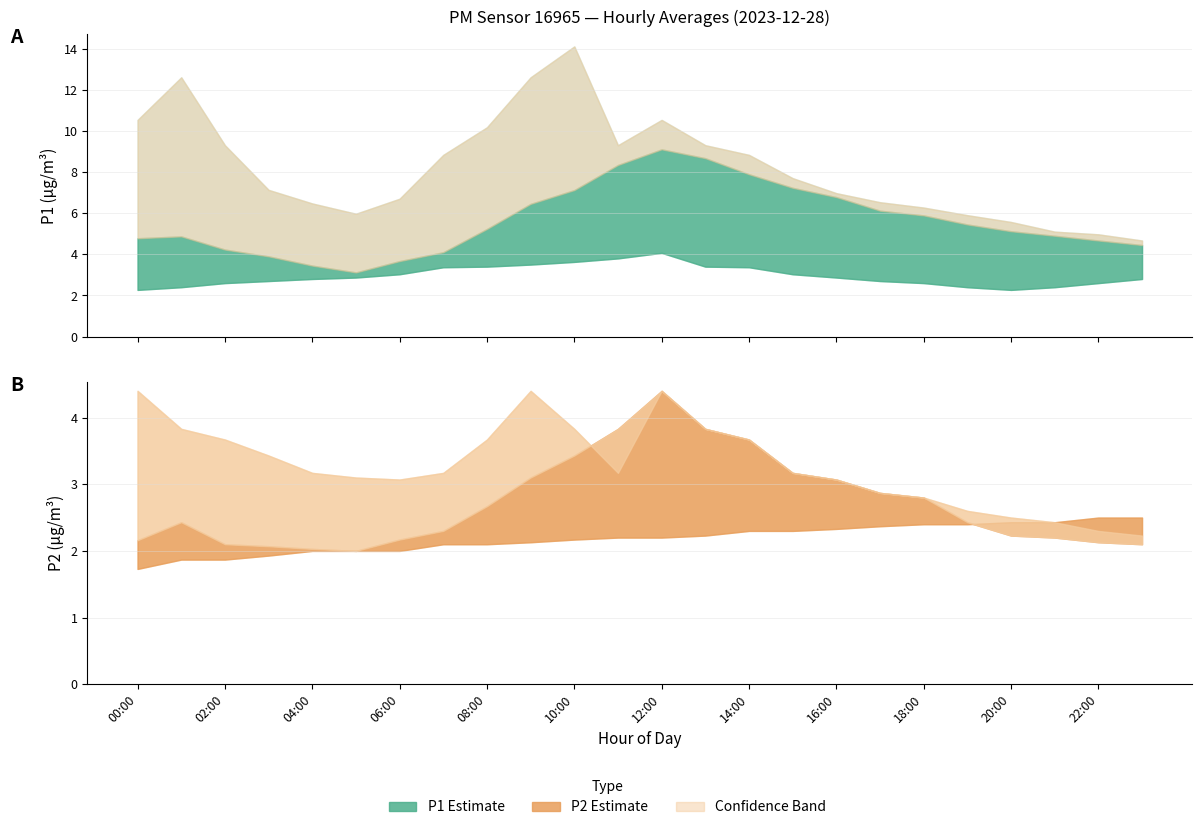

At which label does P1_upper reach its peak?

10:00